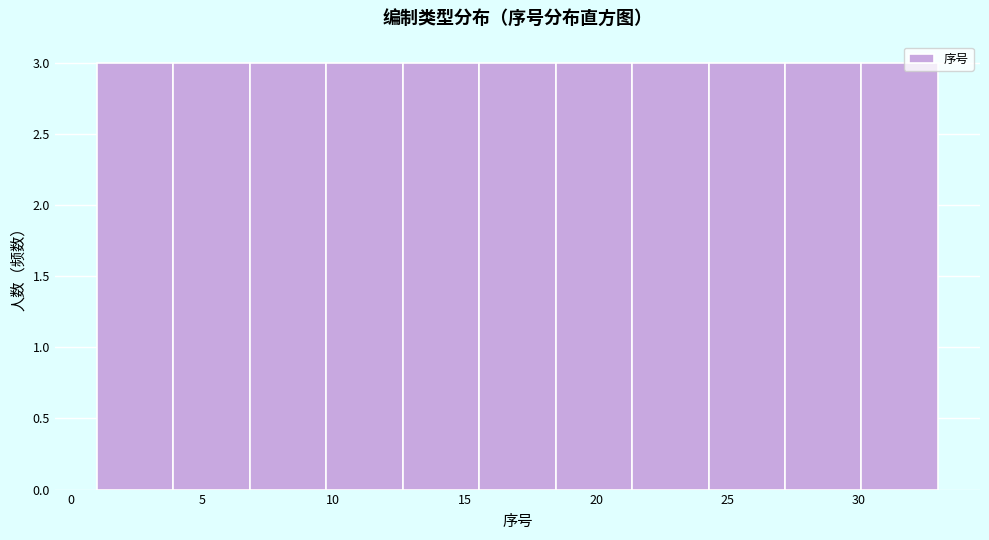

What is the height of the bar covering 27.0 to 30.0 on the x-axis? Neither the bar edges nor the heights are printed on the chart, so give them approximately, as read against the axes.

3